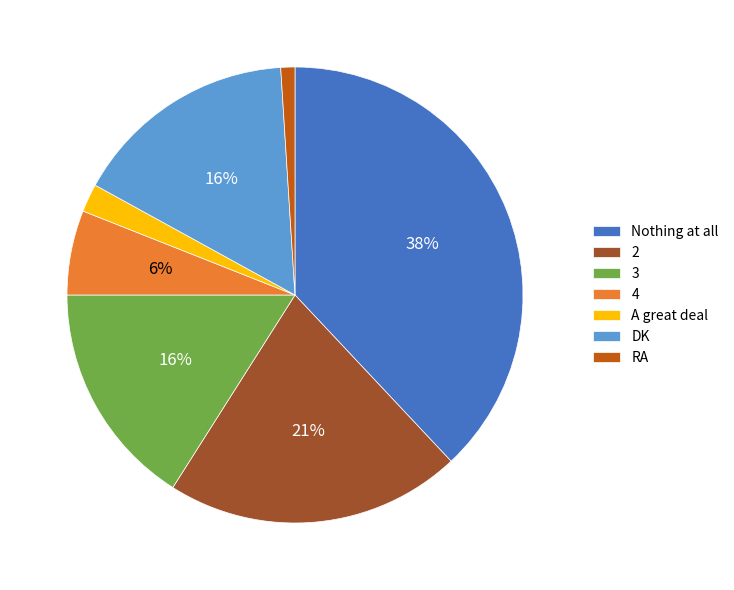

What percentage is the A great deal slice, to the nearest percent?

2%